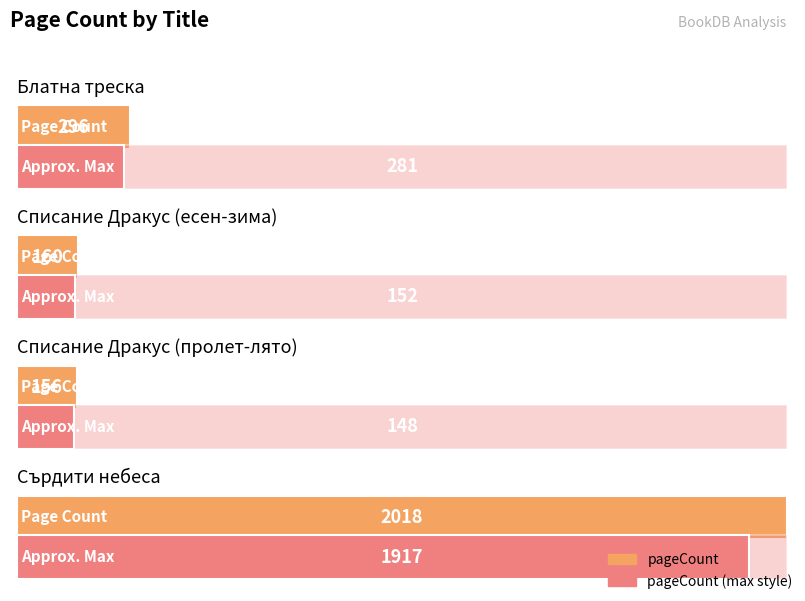

What is the approximate value at Блатна треска, to the nearest 100?

300